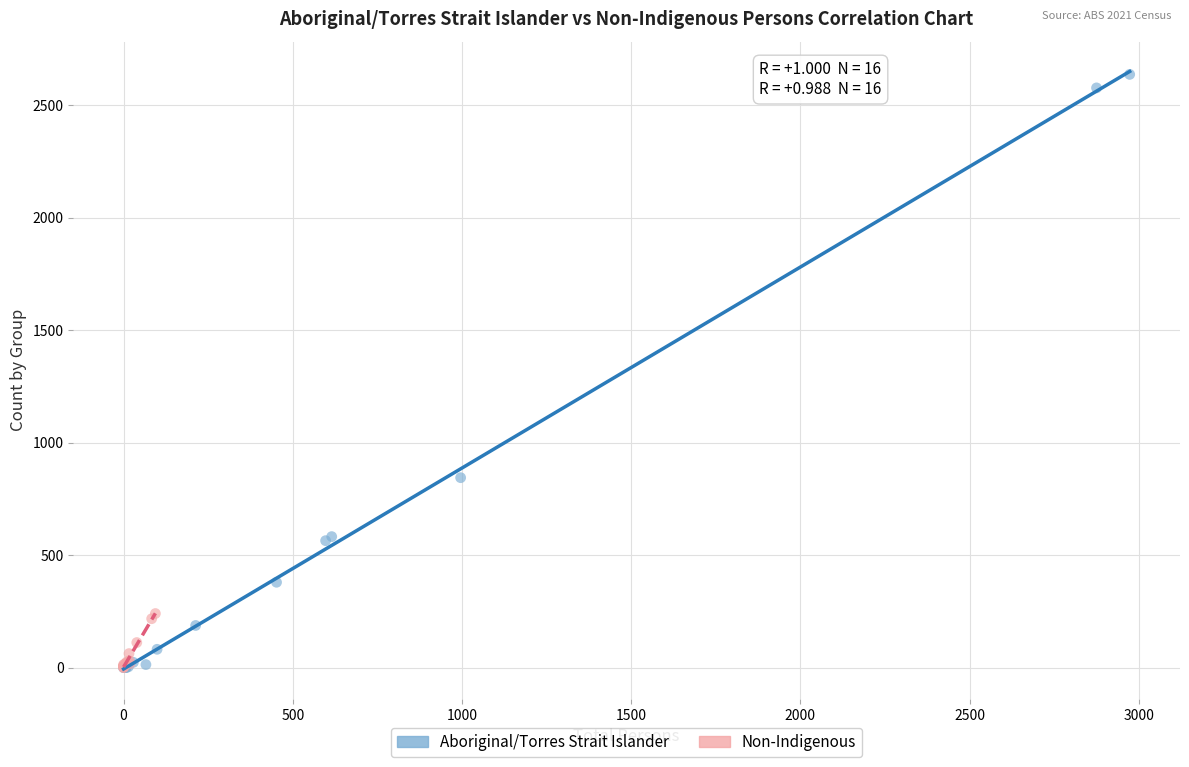

Which series has the largest Y range (max minus min)?

Aboriginal/Torres Strait Islander